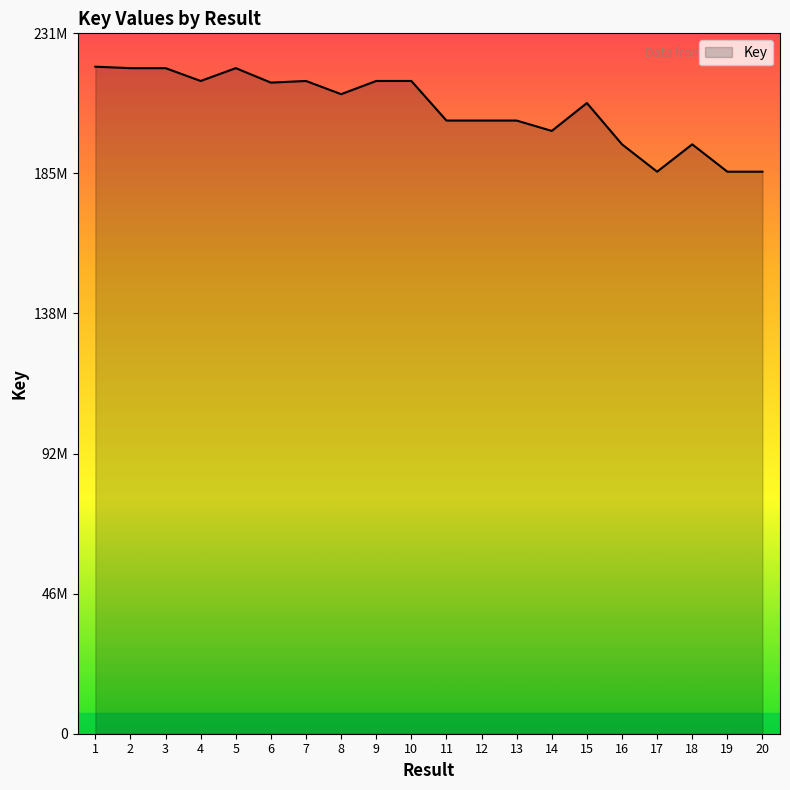

What is the value of the 8th point from the left?

210654448